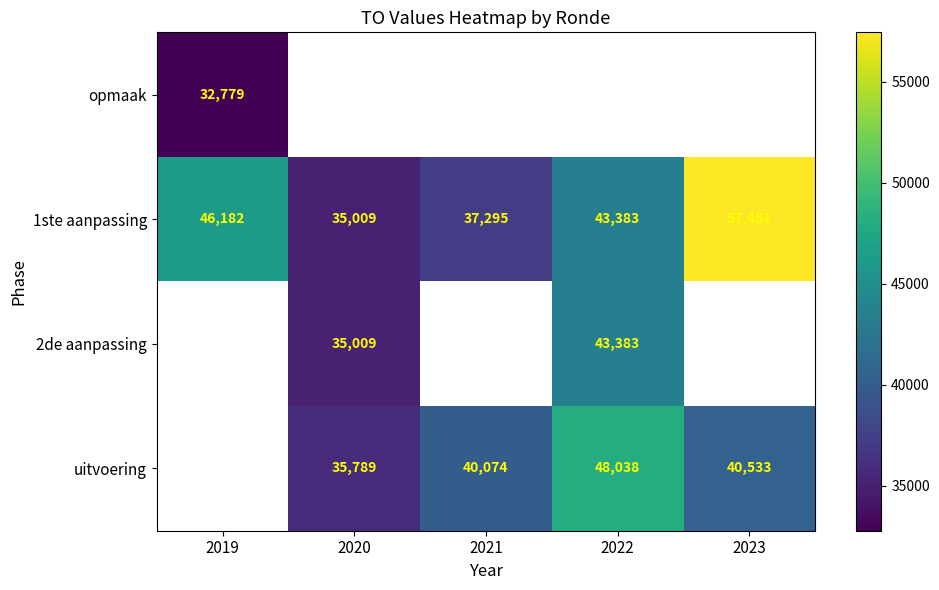

Which category has the highest value in the 1ste aanpassing series?

2023